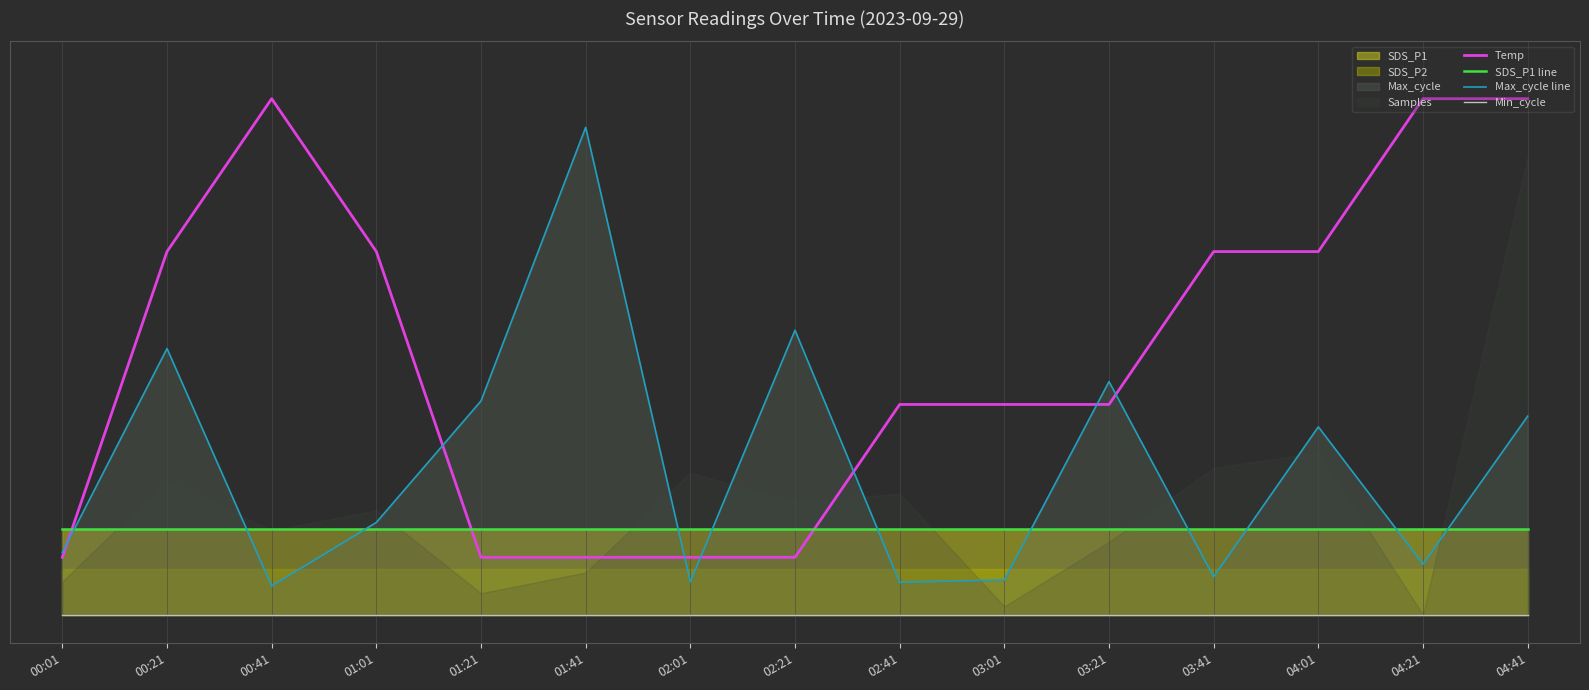

How many data points does each series have?

15